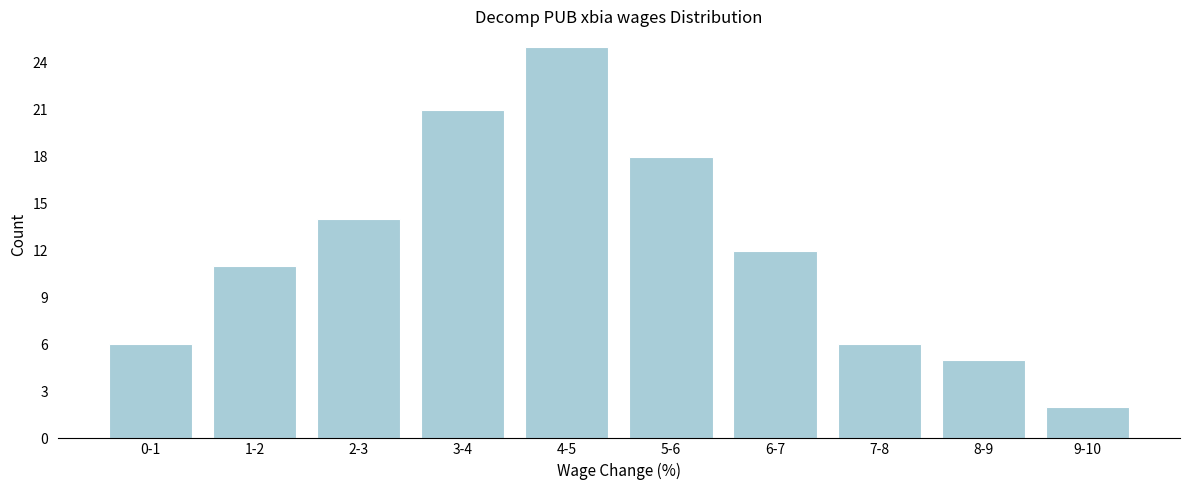

Reading left to right, extract all data points from this chart.

6	11	14	21	25	18	12	6	5	2